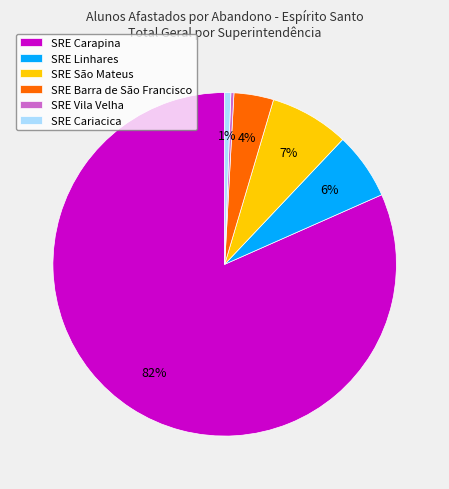

To the nearest percent, what is the difference between the SRE Carapina and SRE Cariacica slice percentages?

81%